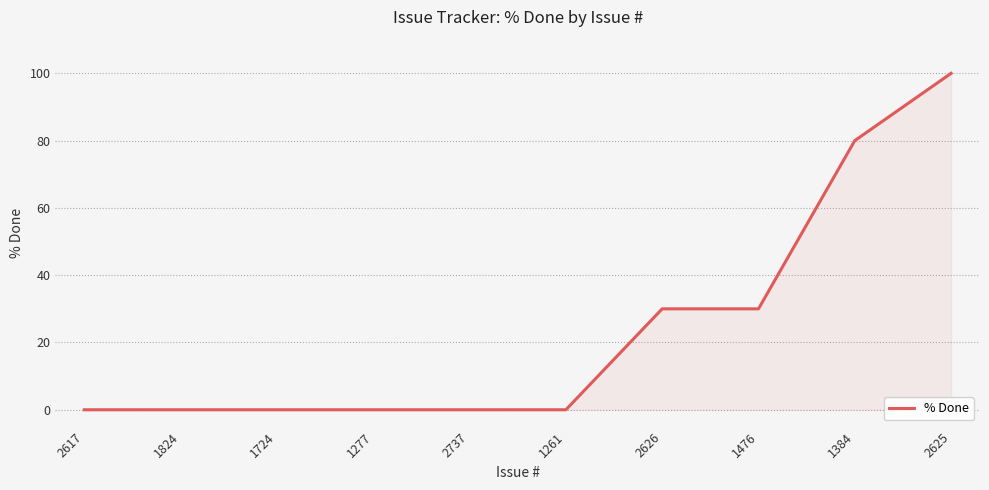

What is the change in value from 2737 to 1384?

+80